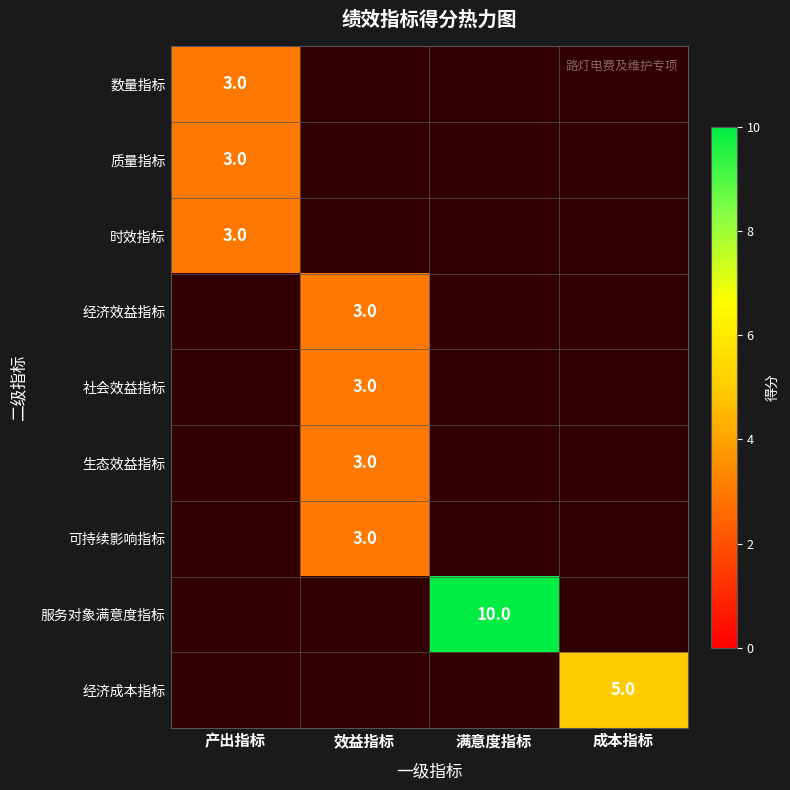

The value of 经济效益指标 at 效益指标 is 4. True or false?

False